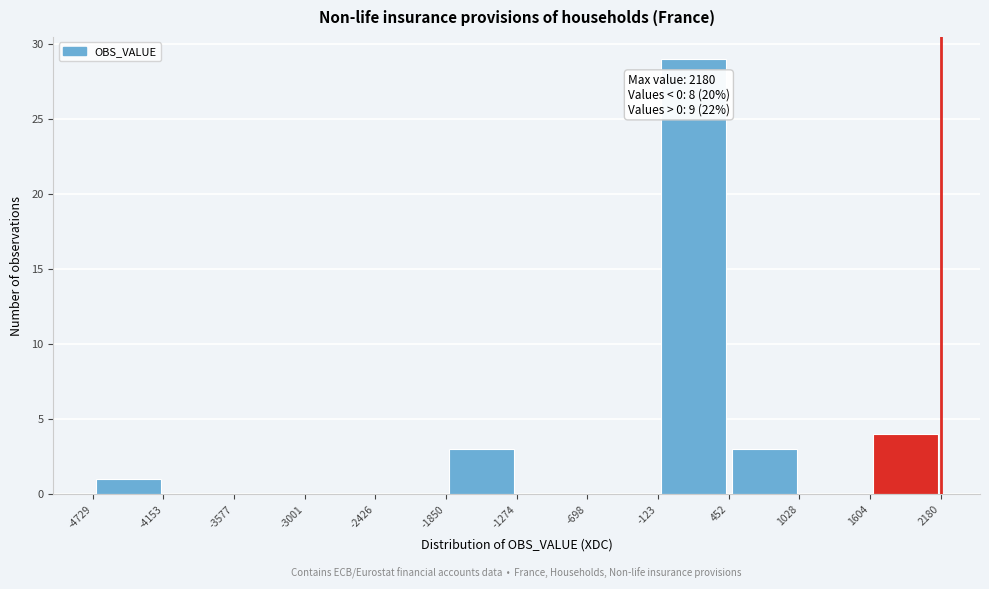

Which range on the x-axis has the tallest bar?

-123 to 452